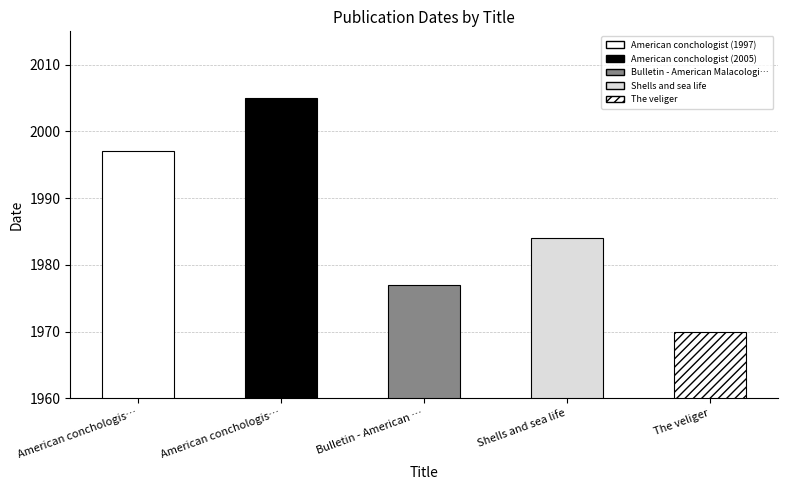

What is the change in value from American conchologist (2005) to The veliger?

-35